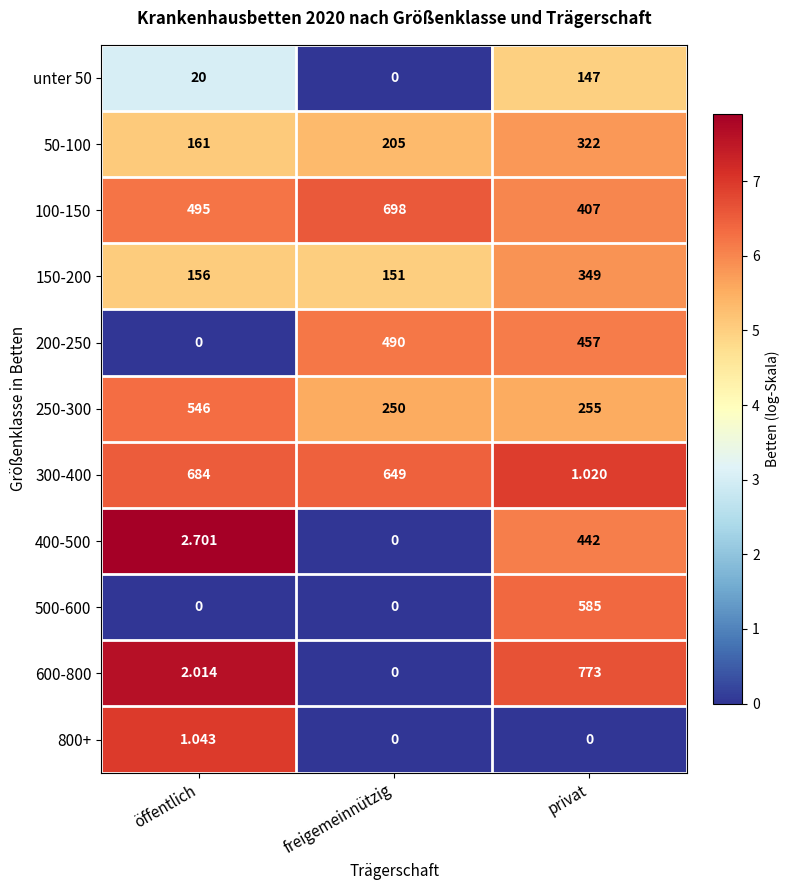

At which label is 400-500 closest to 221?

öffentlich